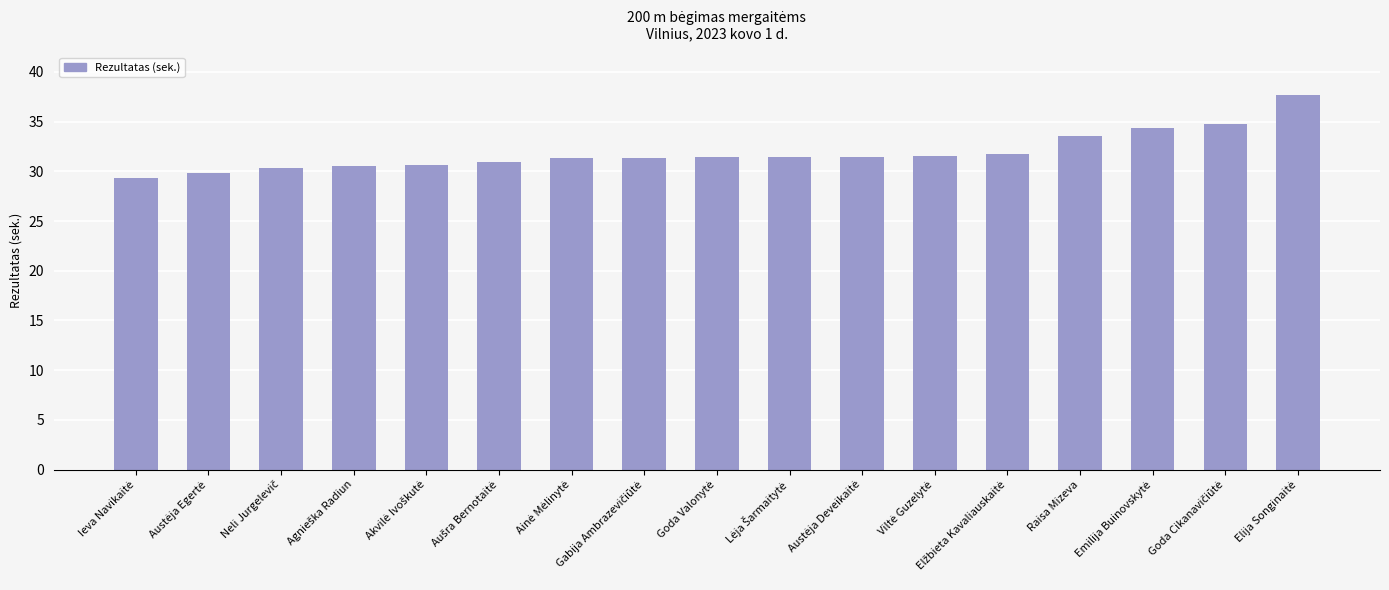

What is the difference between the maximum and minimum values?

8.3